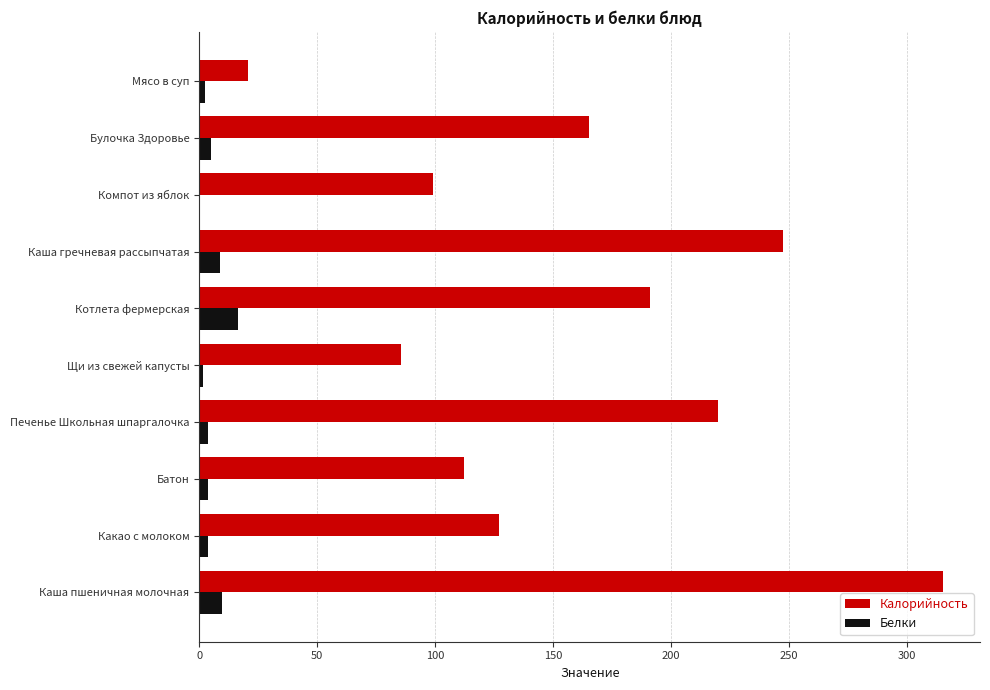

Which category has the highest value in the Белки series?

Котлета фермерская